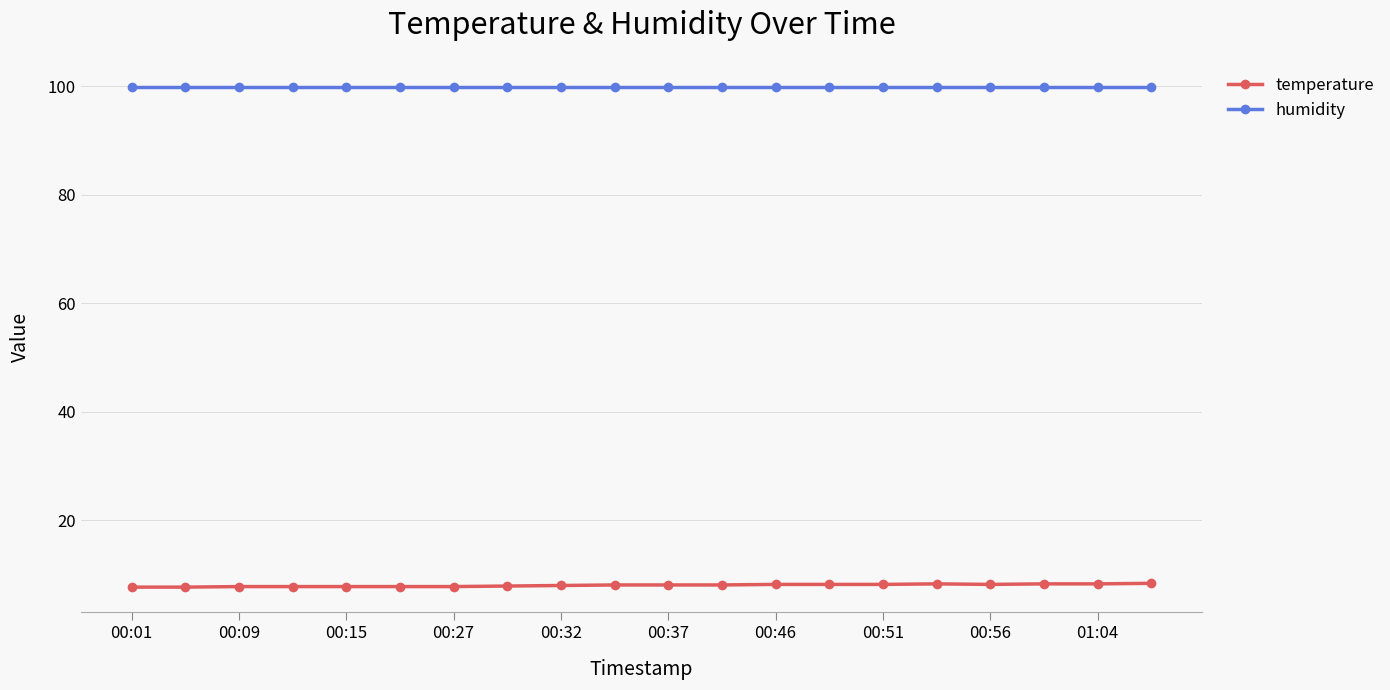

At how many categories does at least one series exceed 24?

20